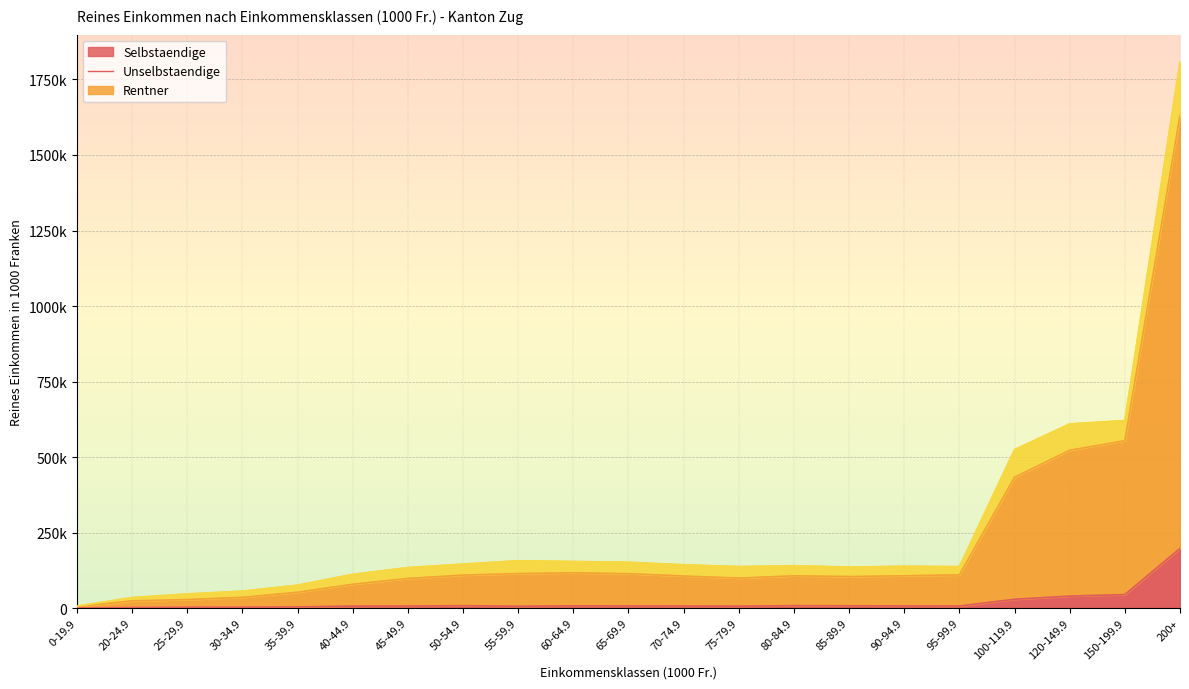

What is the approximate value of Selbstaendige at 50-54.9?

7699.1